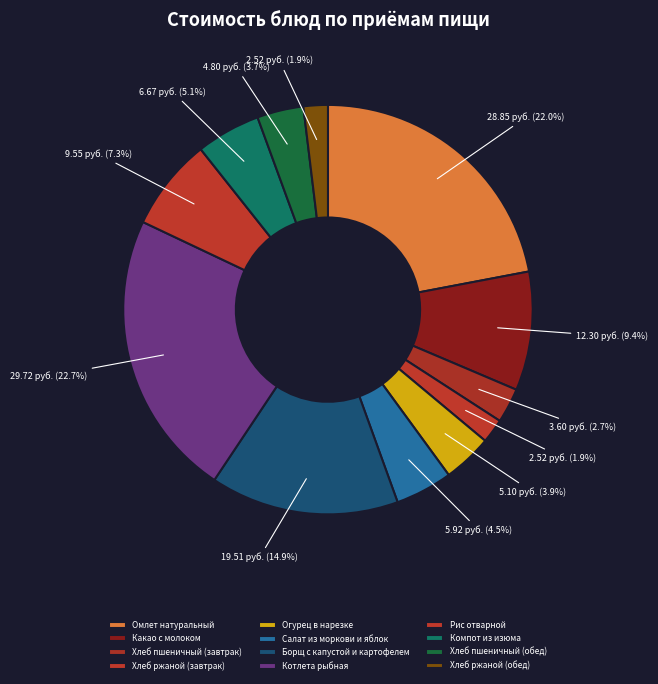

Is it true that Рис отварной is 1% of the pie?

False